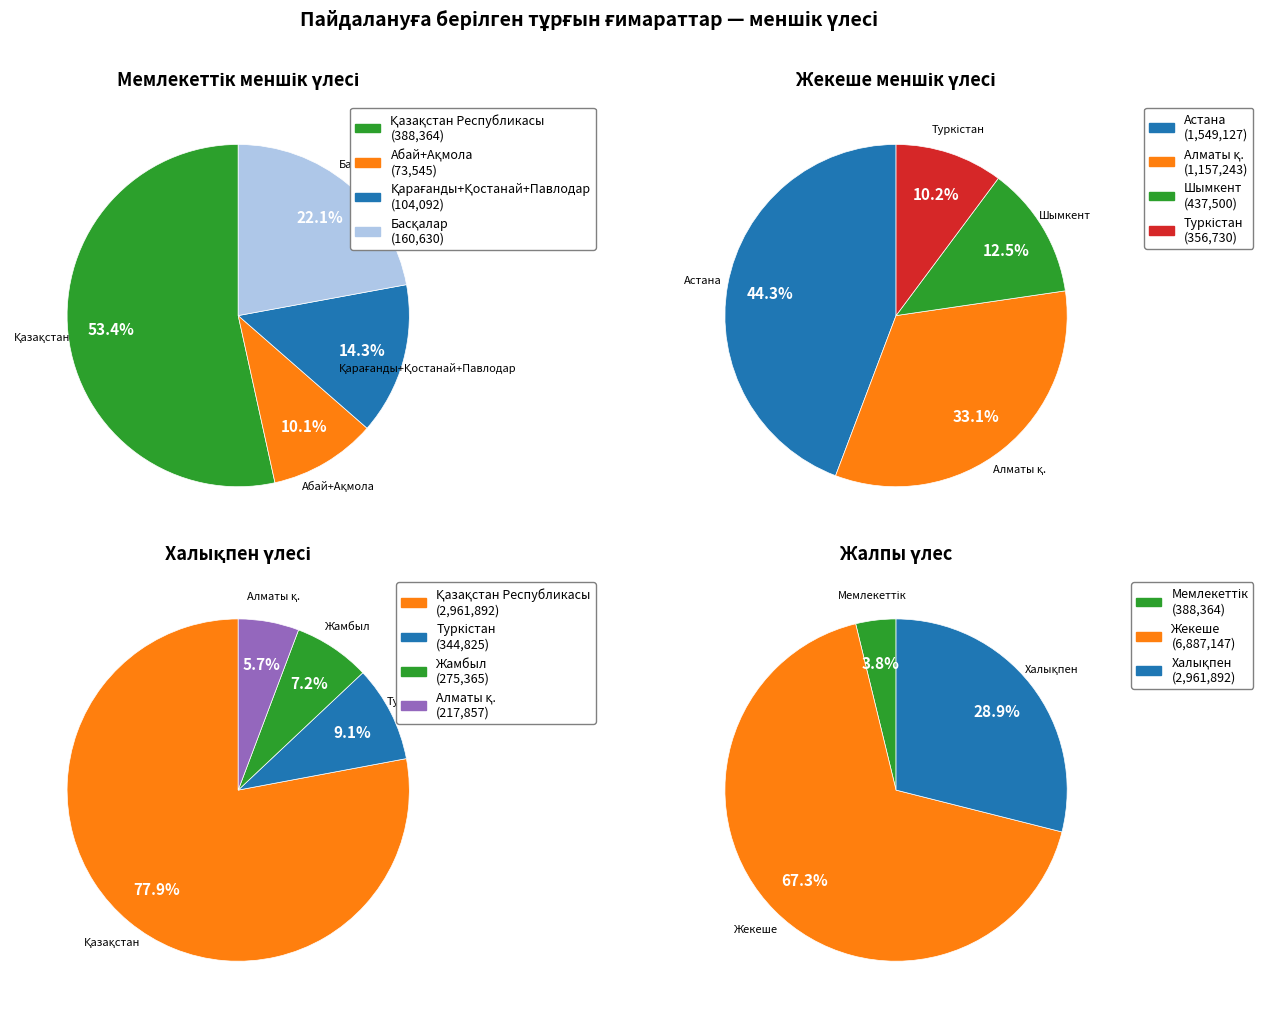

True or false: Қарағанды accounts for 11% of the total.

False